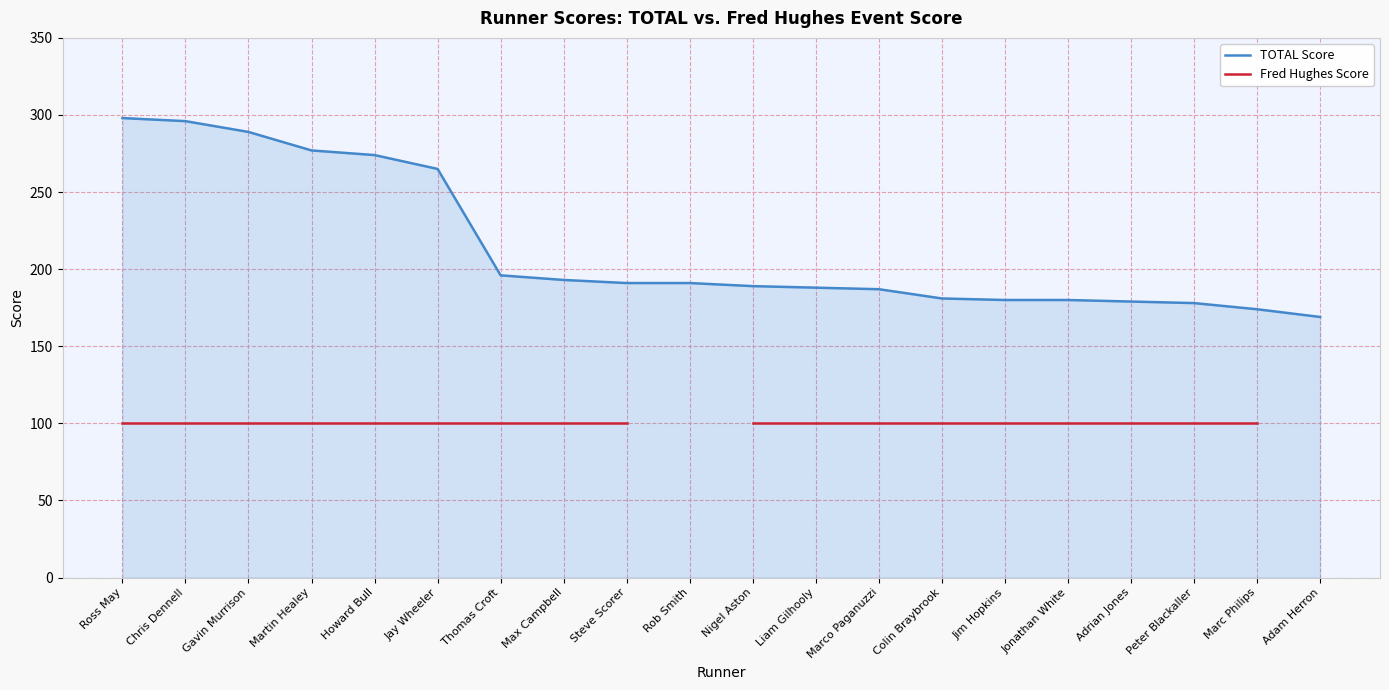

How many data points does each series have?

20